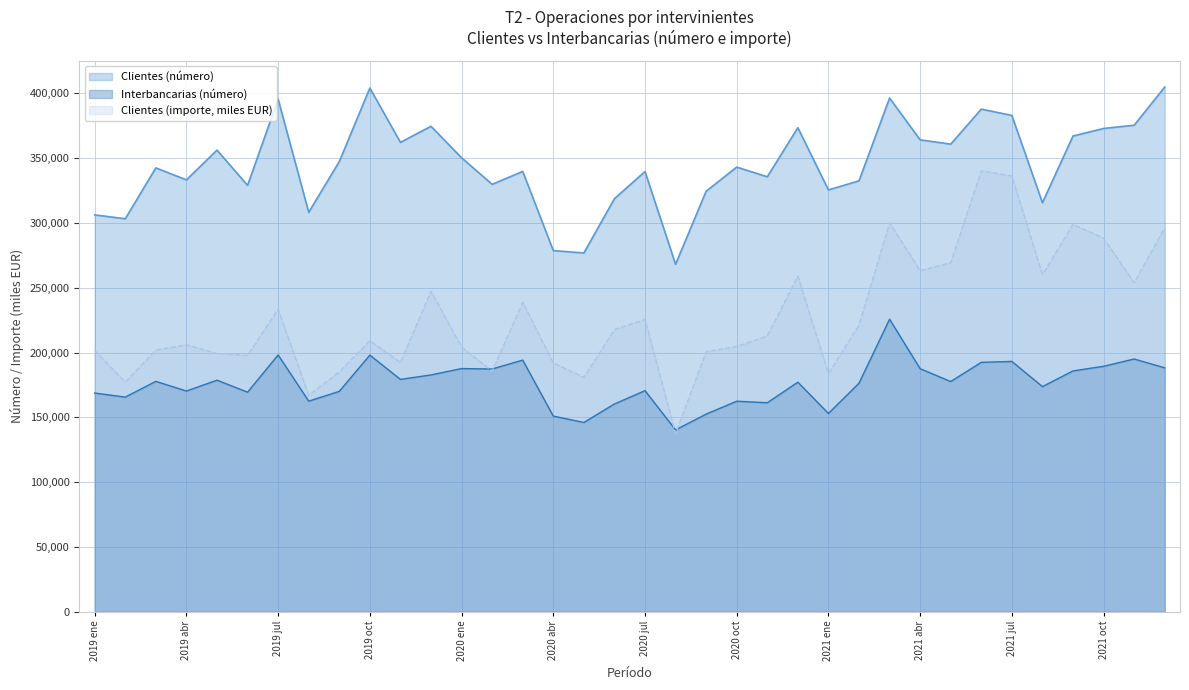

What are all the series names shown in the legend?

Clientes (número), Interbancarias (número), Clientes (importe, miles EUR)